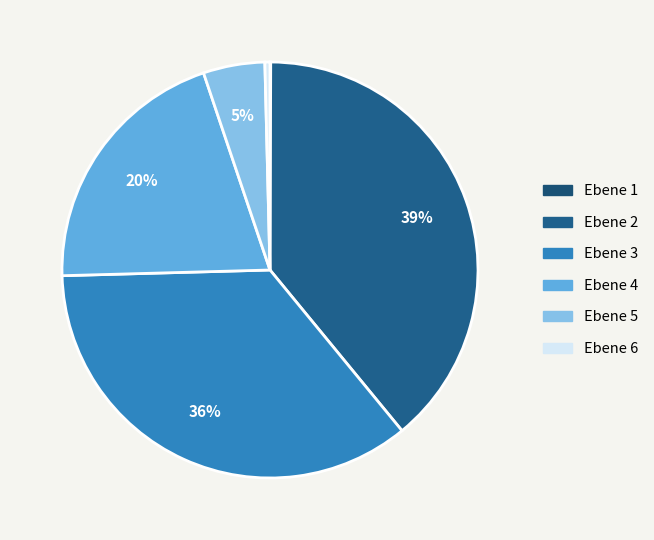

What portion of the pie excludes Ebene 5?

95.2%